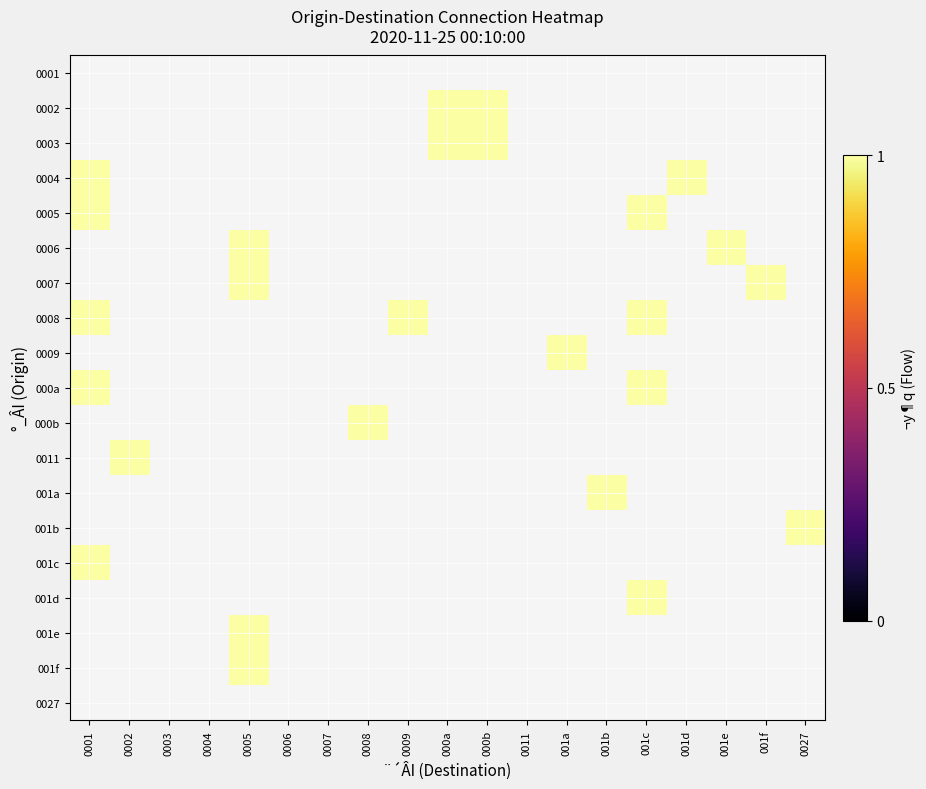

At 0009, list the series in order from smallest to largest.

0001, 0002, 0003, 0004, 0005, 0006, 0007, 0009, 000a, 000b, 0011, 001a, 001b, 001c, 001d, 001e, 001f, 0027, 0008